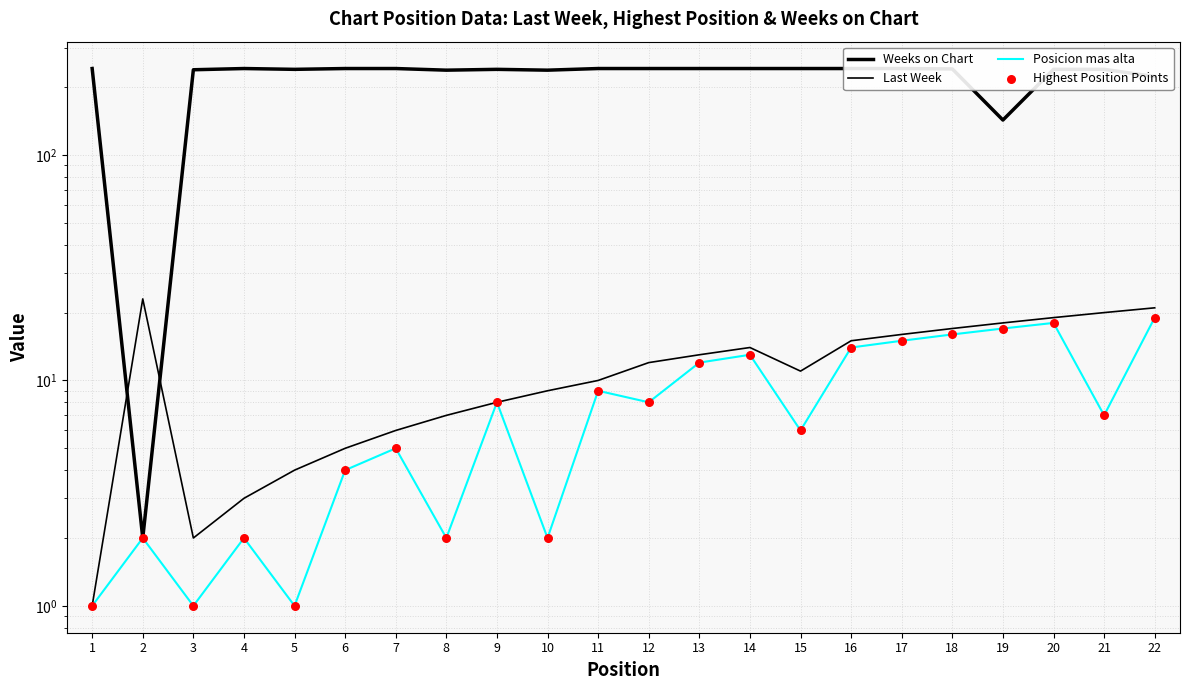

At which category is the sum across all series the highest?

20